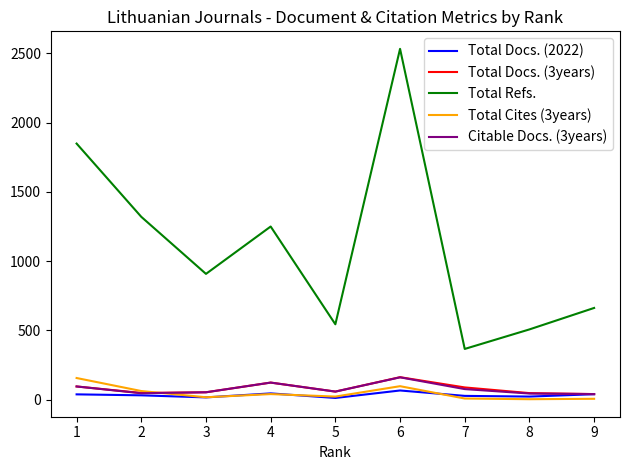

Which series has the largest total across all categories?

Total Refs.